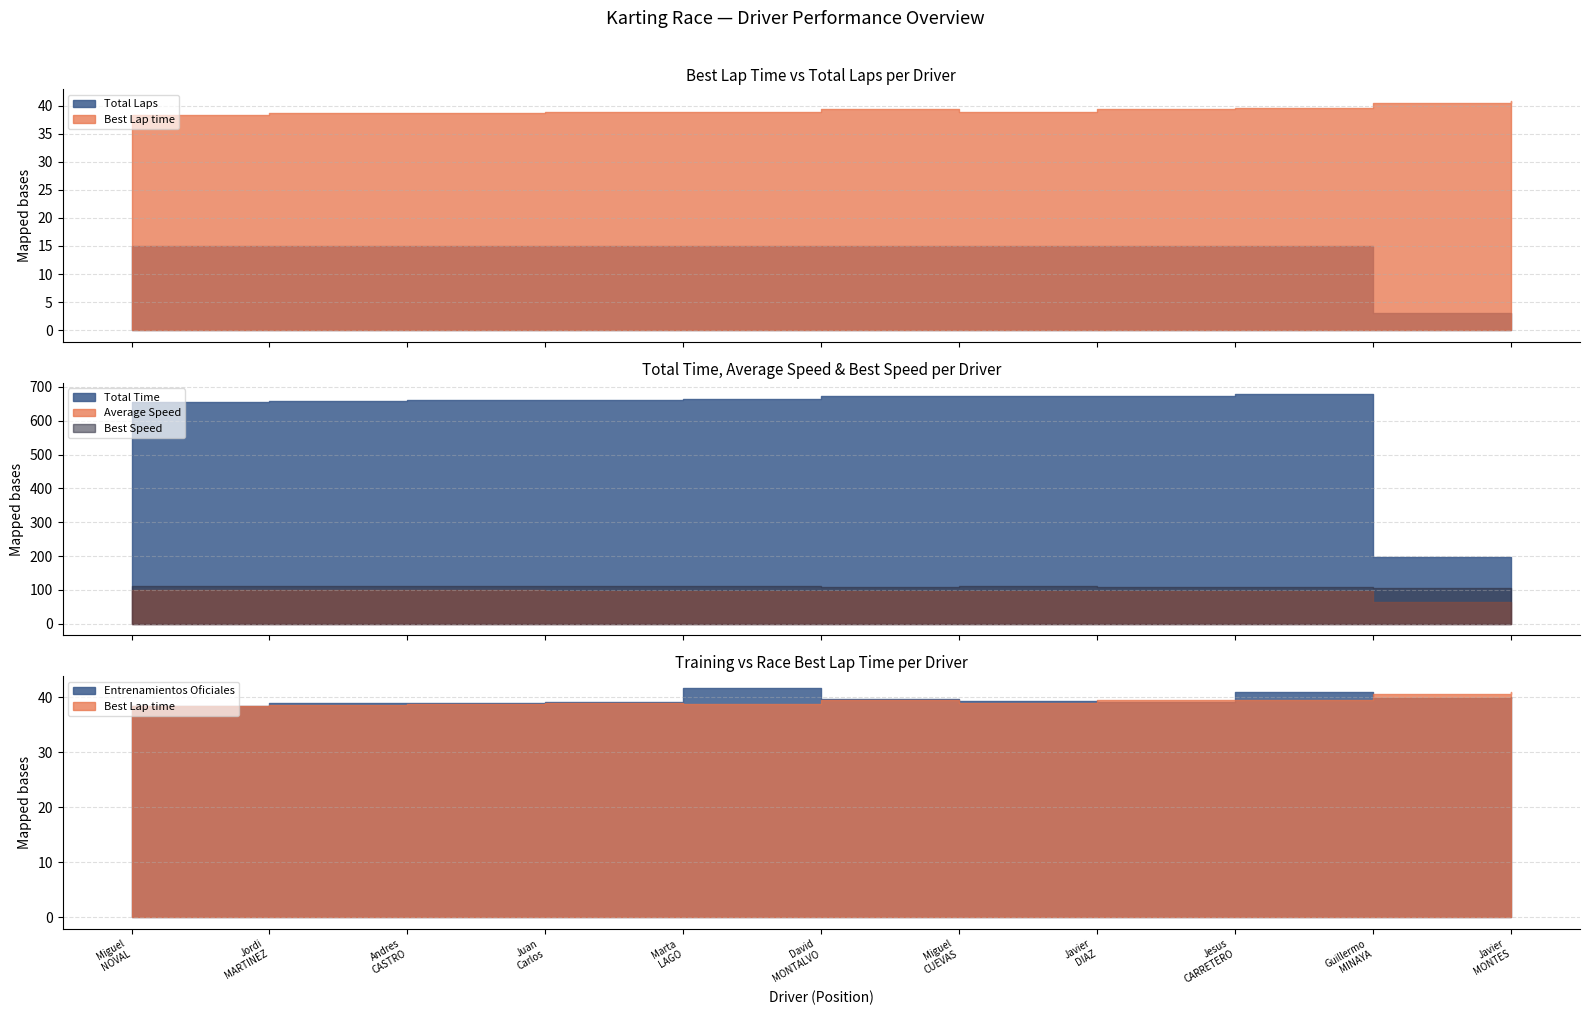

Between Juan Carlos CANO VALLEJO and Javier MONTES GOMEZ, which is larger?

Juan Carlos CANO VALLEJO